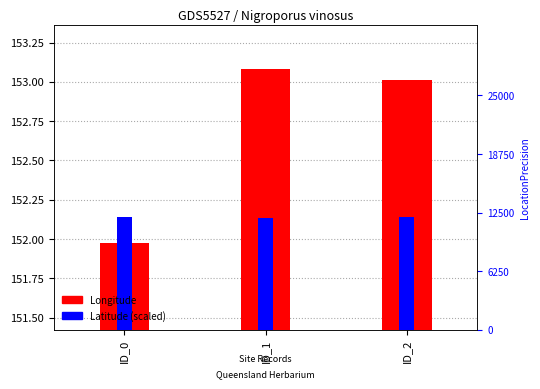

True or false: Longitude has a value of 153.1 at ID_1.

True